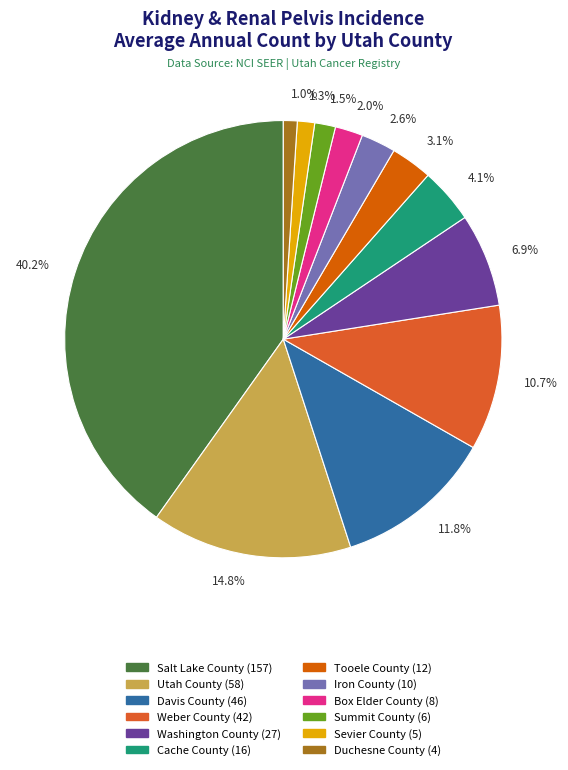

How many slices are in this pie chart?

12